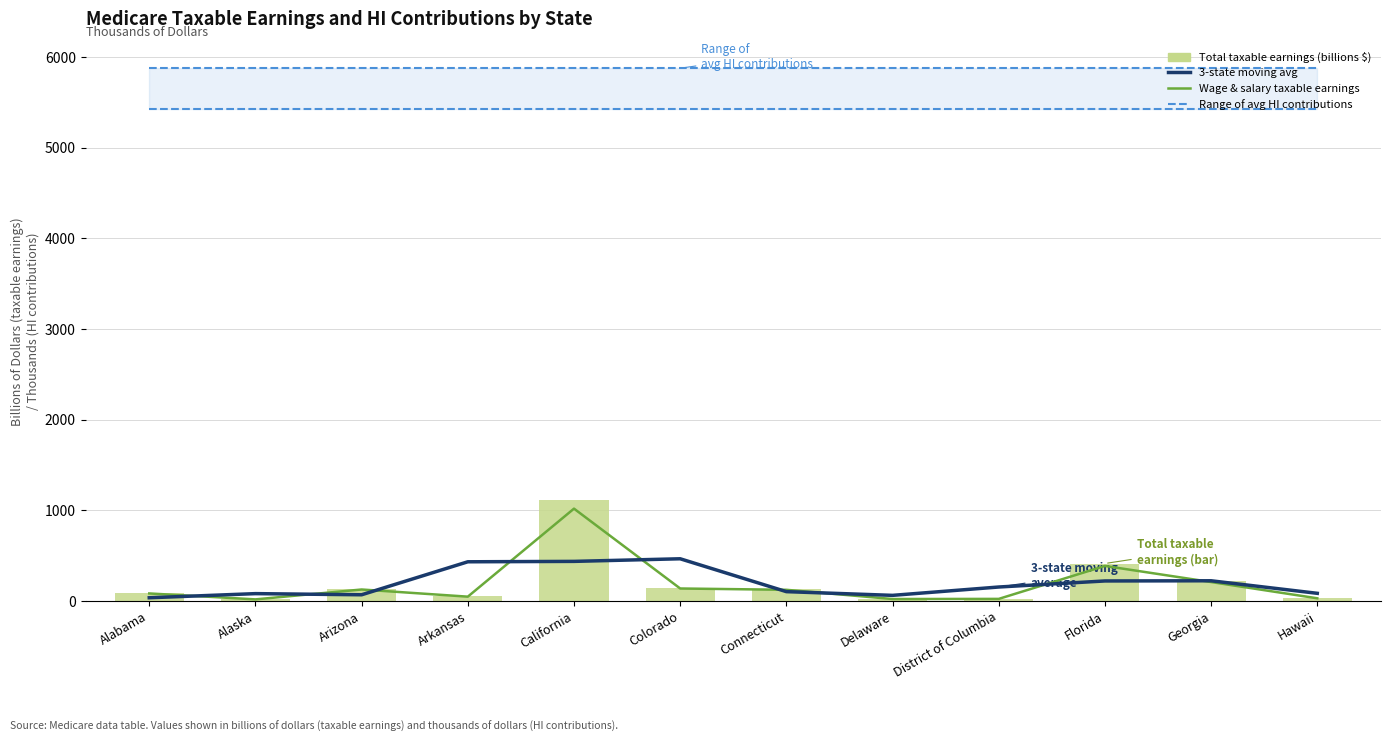

Which series has the largest range (max minus min)?

Total taxable earnings (billions $)